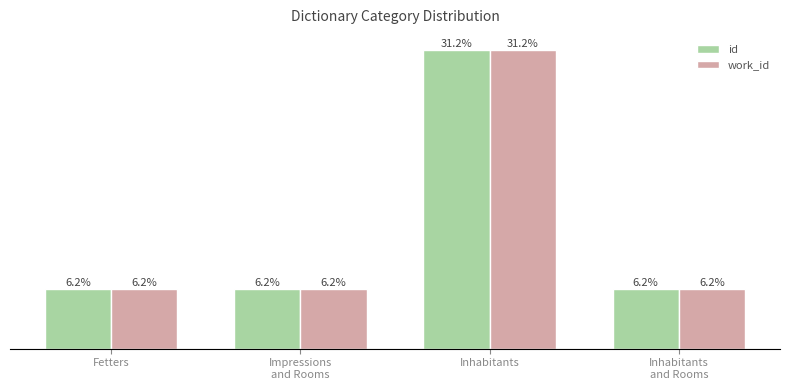

At which category is the sum across all series the highest?

Inhabitants